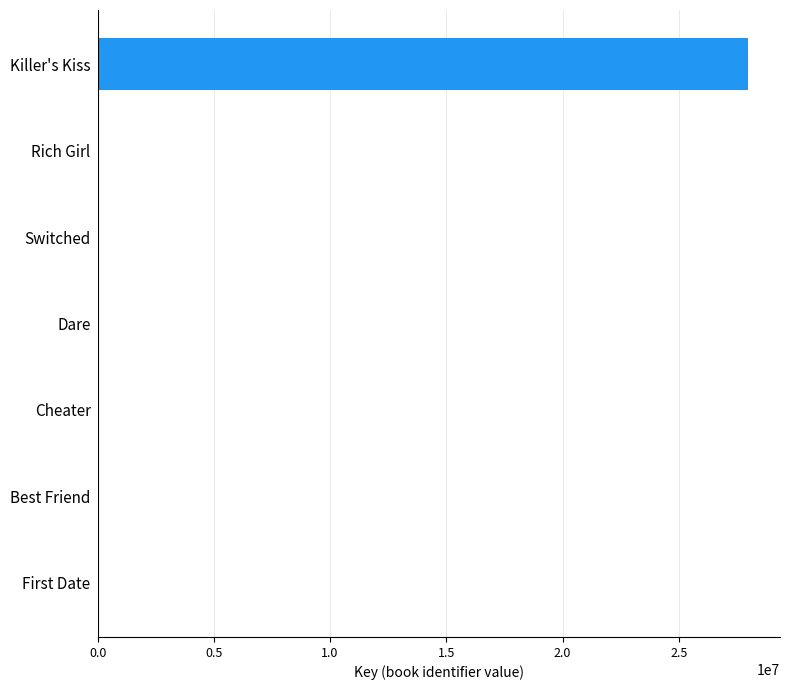

What is the sum of all values?

28050897